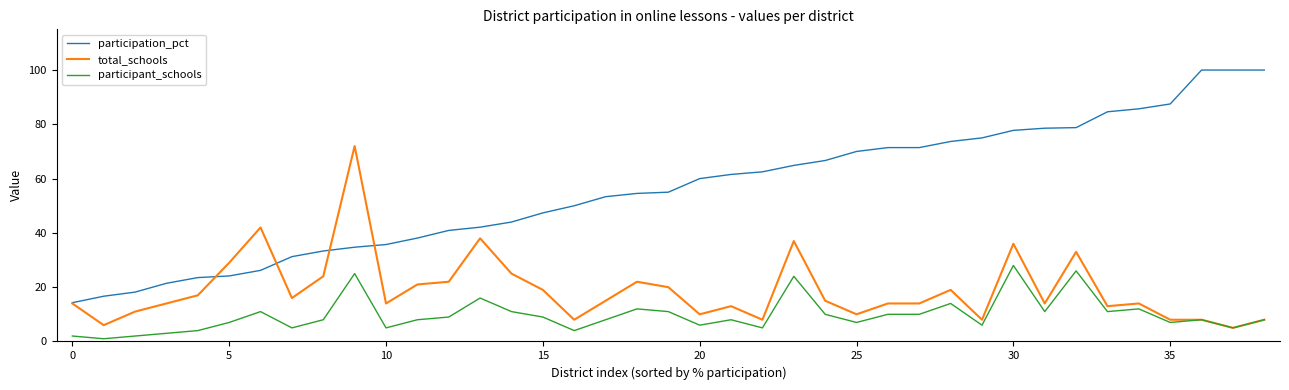

Rank the series by their average value, from highest to lowest.

participation_pct, total_schools, participant_schools